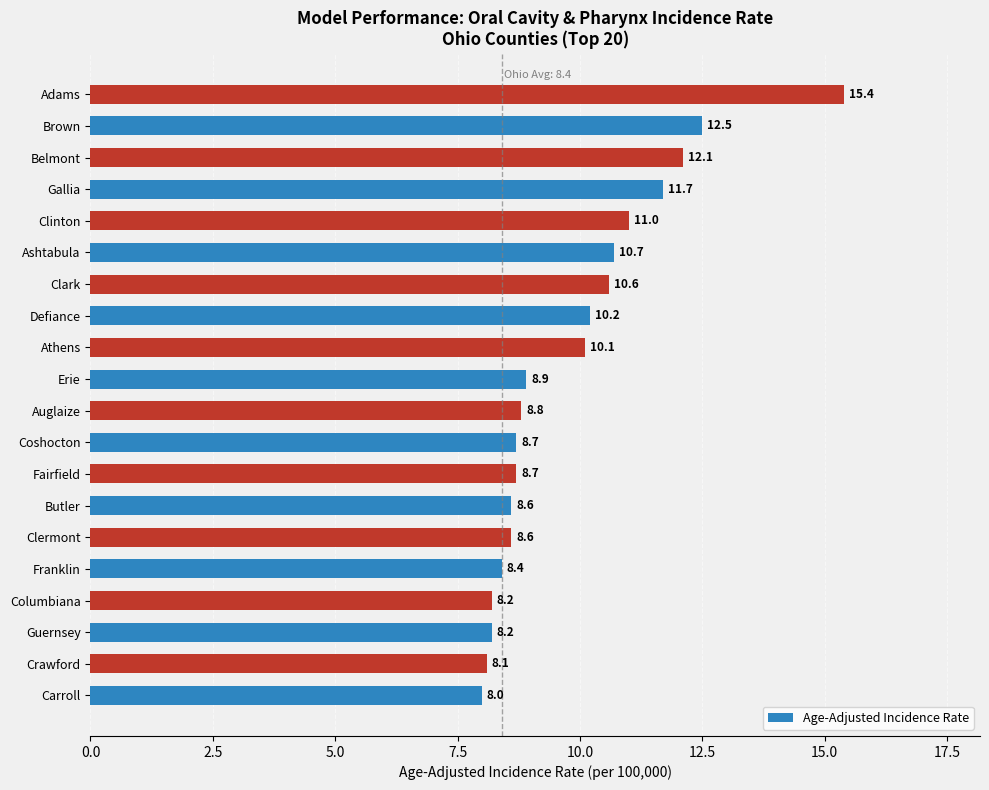

True or false: the data shows 8.0 at Carroll.

True